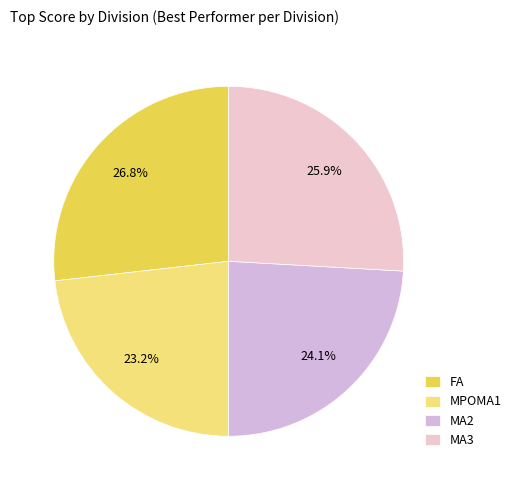

To the nearest percent, what portion does FA represent?

27%